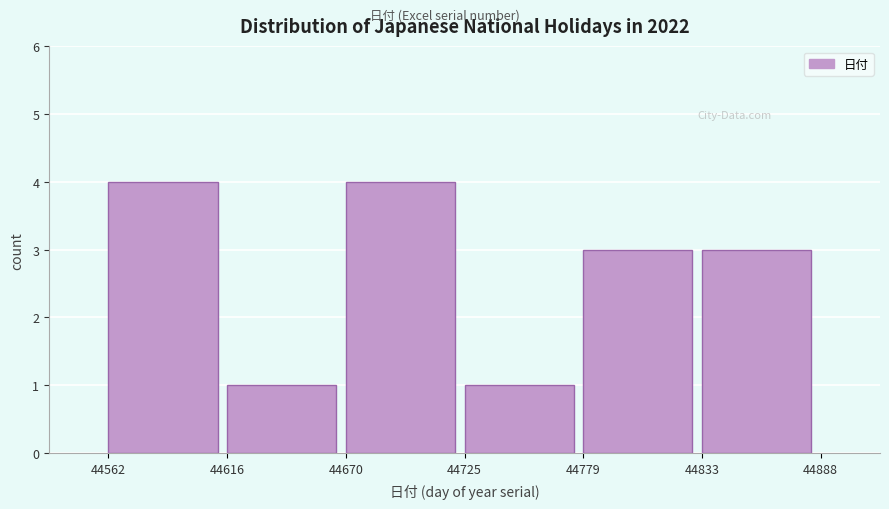

What is the height of the bar covering 44779 to 44833 on the x-axis? The values are not printed on the chart, so give them approximately, as read against the axis.

3